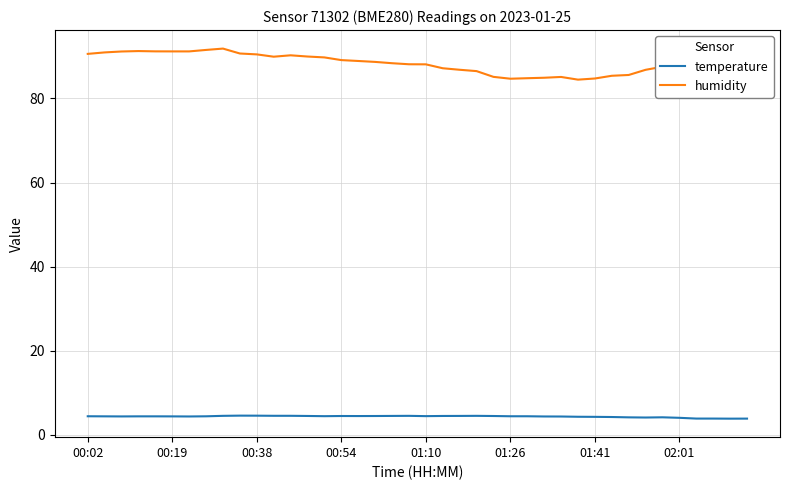

What are all the series names shown in the legend?

temperature, humidity